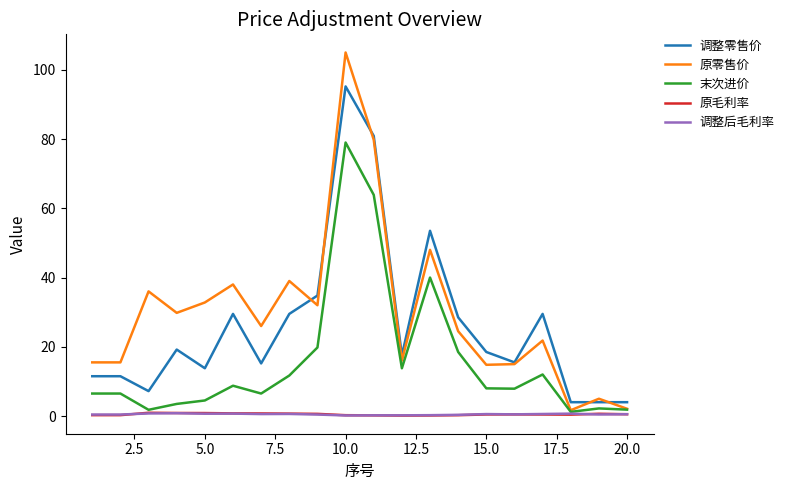

What is the lowest value of the 末次进价 series?

1.2